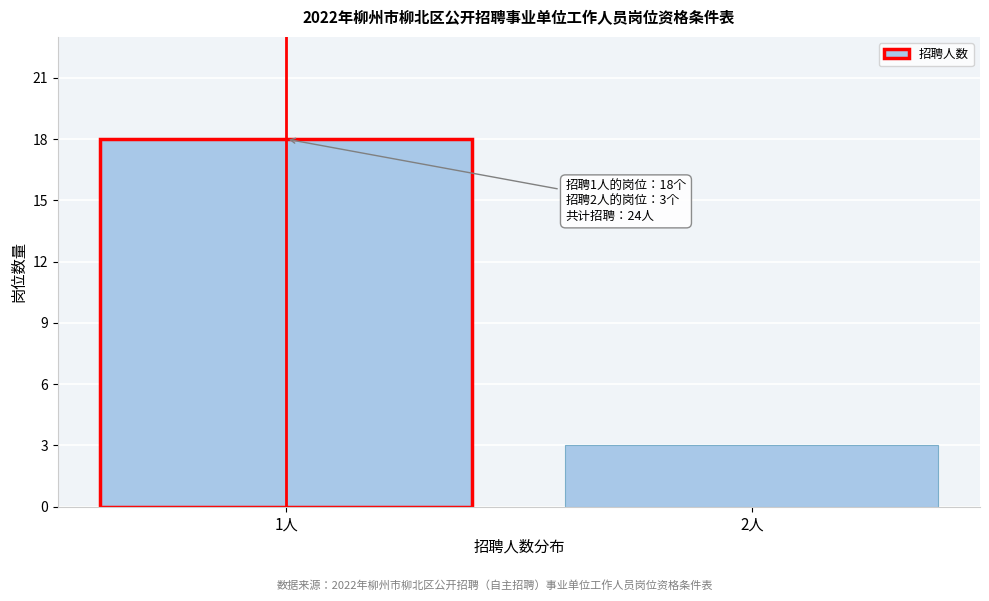

Reading right to left, list all the values displayed in this chart.

2人=3	1人=18